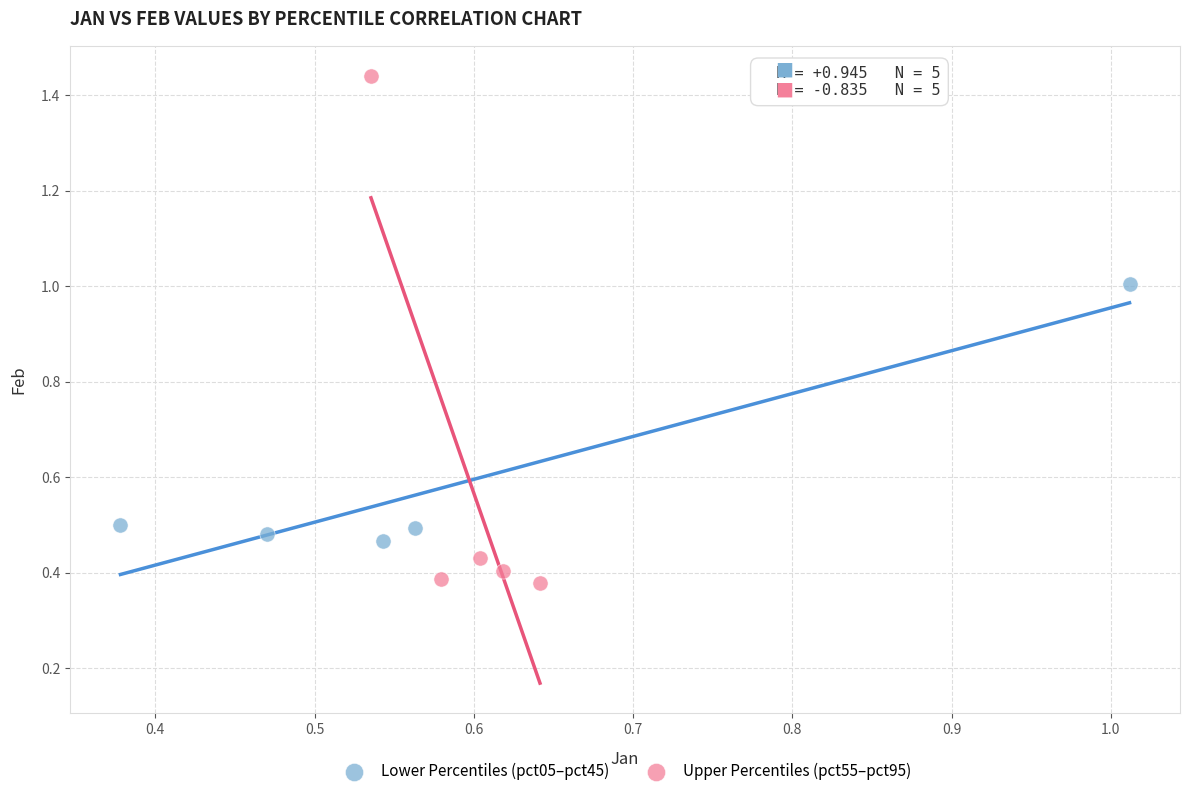

What are all the series names shown in the legend?

Lower Percentiles (pct05–pct45), Upper Percentiles (pct55–pct95)